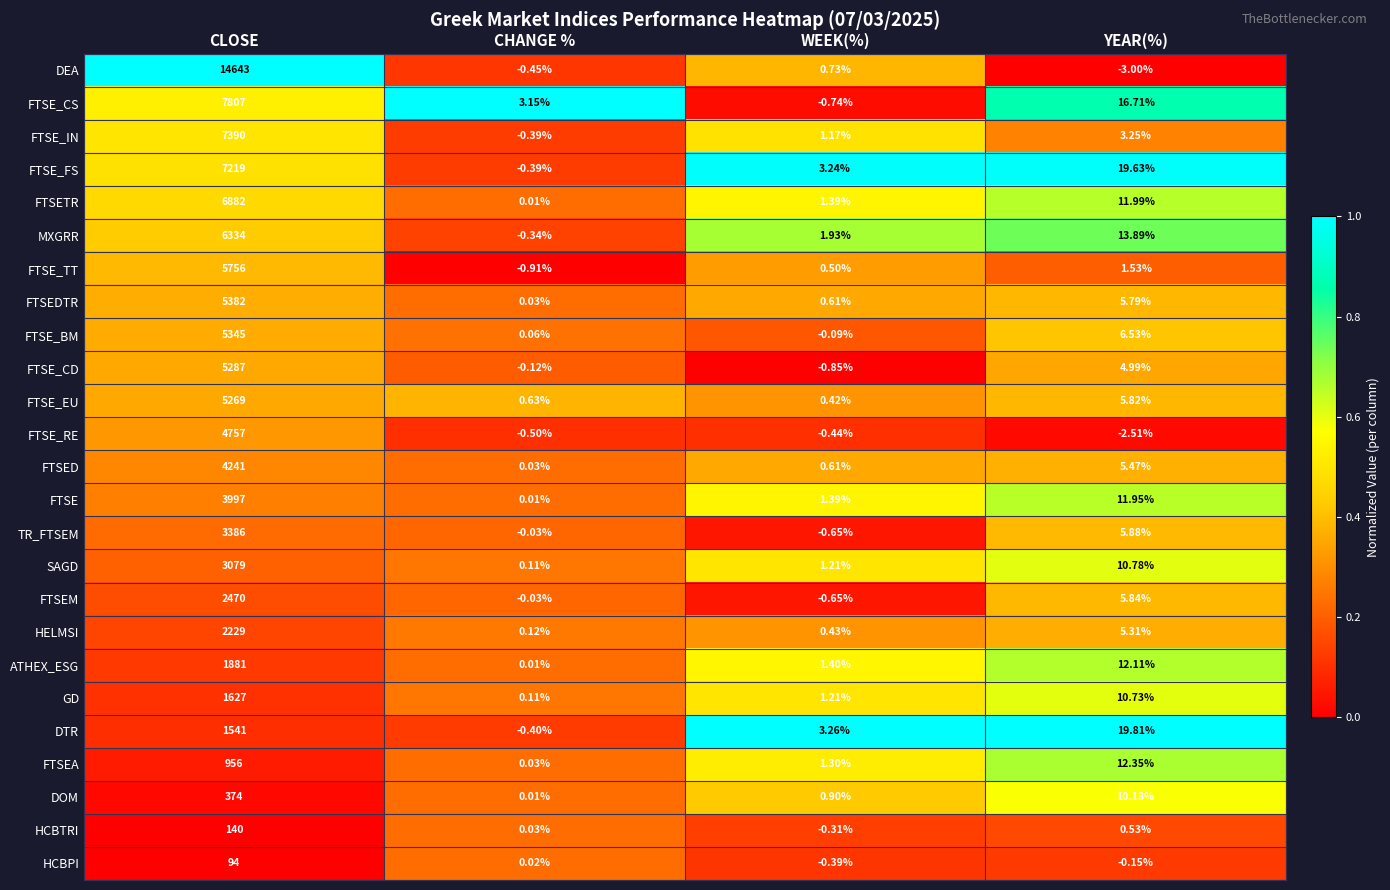

Where does the HCBPI series first go above 0?

CLOSE